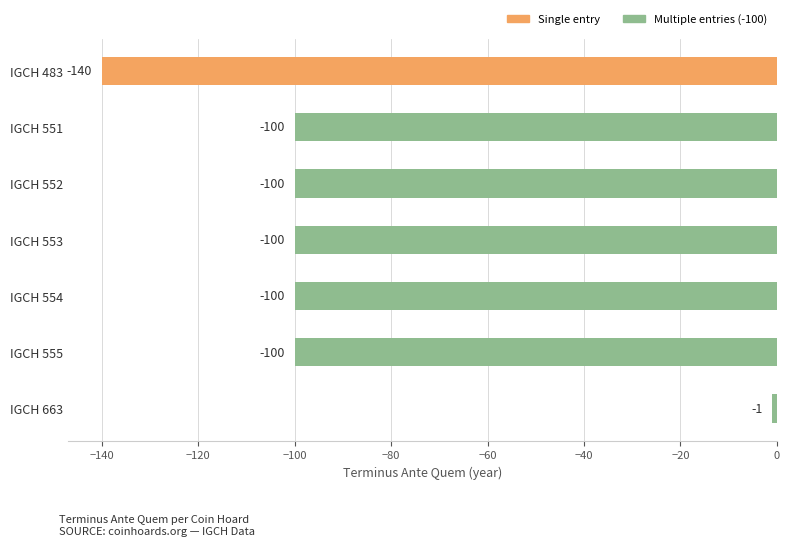

Read the value at IGCH 483, to the nearest 10.

-140